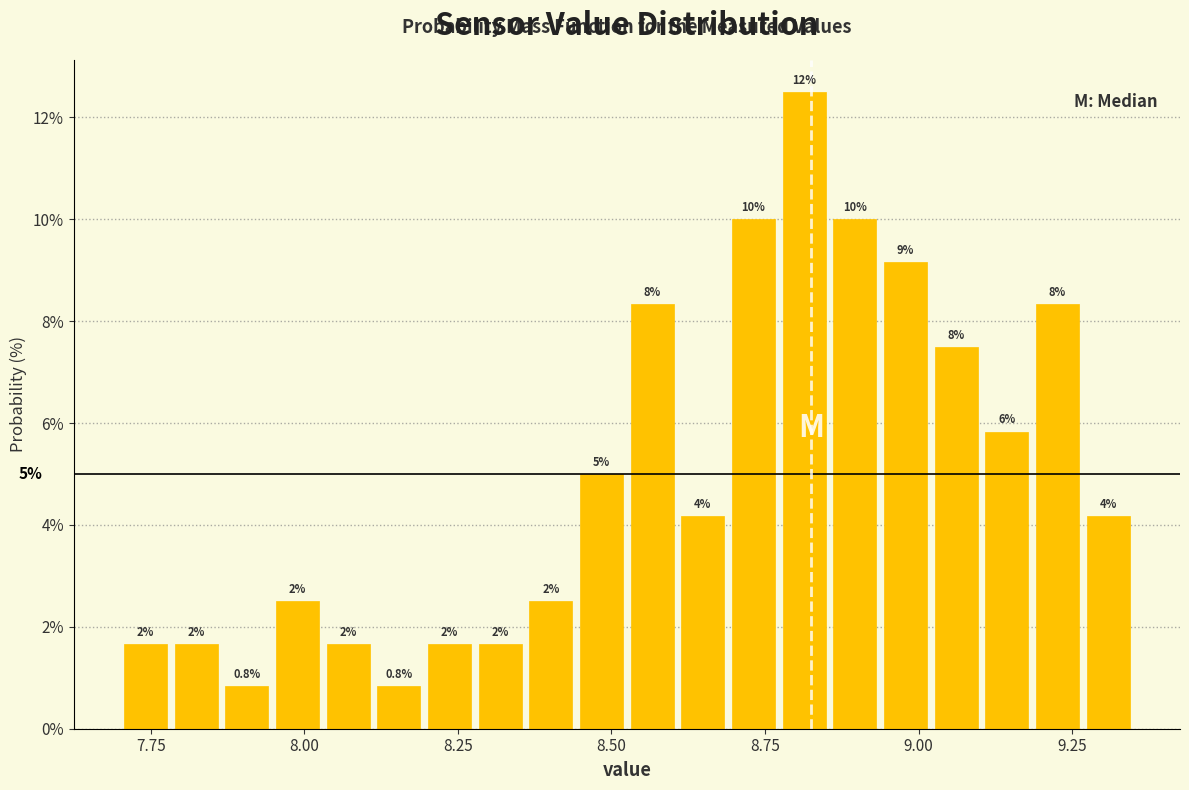

Read against the x-axis, roughly where is the centre of the tallest bar?

8.80